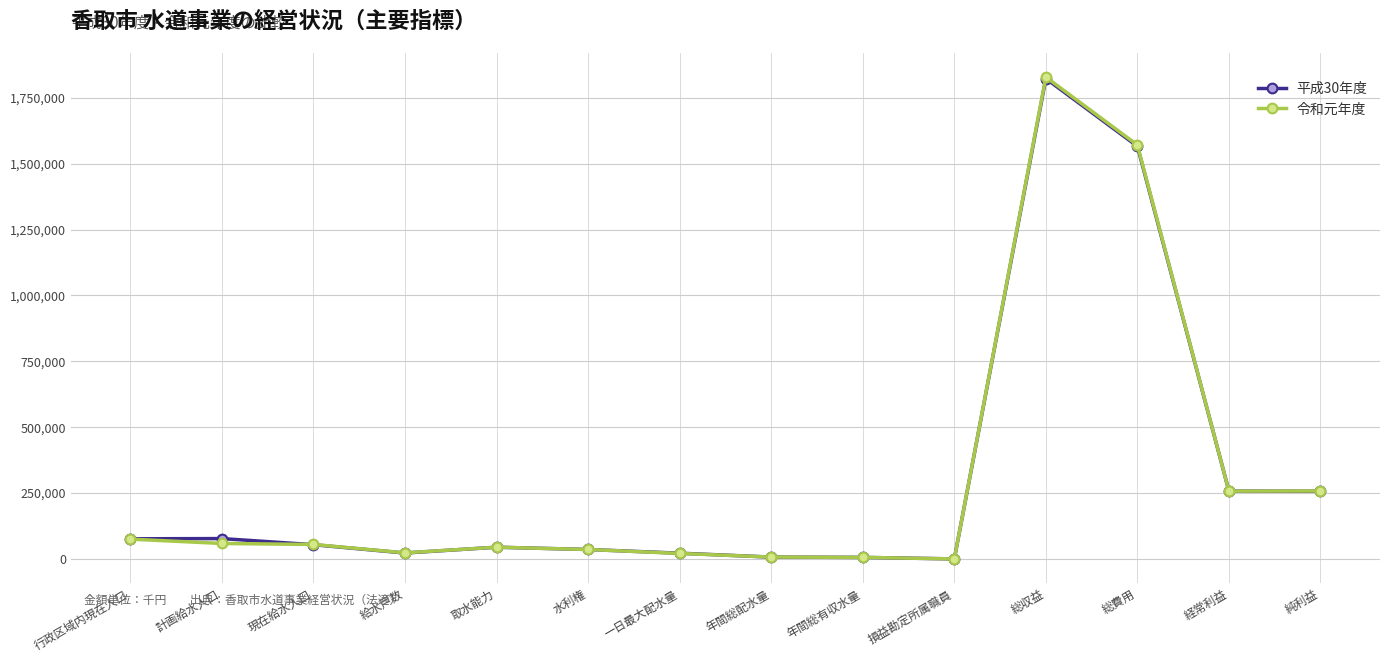

What is the total value across all series at 現在給水人口?

108855.0